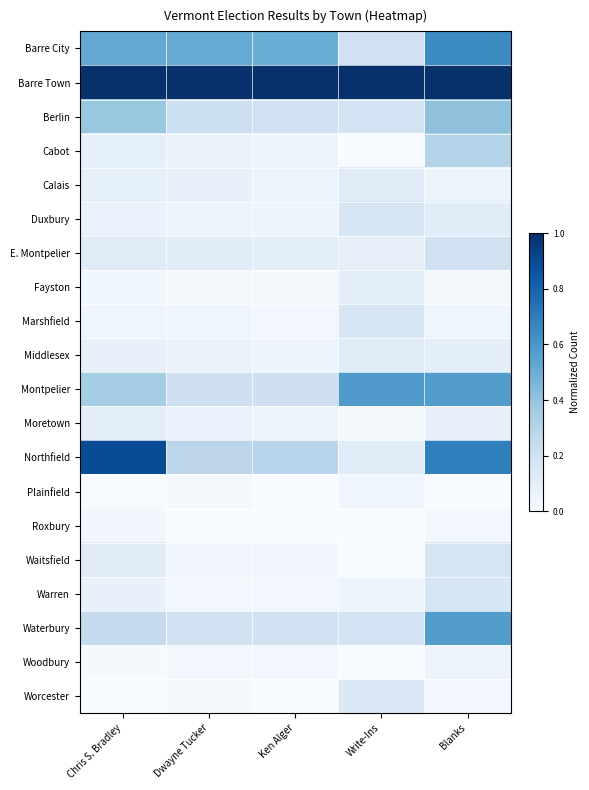

Reading left to right, transcribe all the data shown in this chart.

Barre City: Chris S. Bradley=0.5	Dwayne Tucker=0.5	Ken Alger=0.5	Write-Ins=0.2	Blanks=0.6
Barre Town: Chris S. Bradley=1.0	Dwayne Tucker=1.0	Ken Alger=1.0	Write-Ins=1.0	Blanks=1.0
Berlin: Chris S. Bradley=0.4	Dwayne Tucker=0.2	Ken Alger=0.2	Write-Ins=0.2	Blanks=0.4
Cabot: Chris S. Bradley=0.1	Dwayne Tucker=0.1	Ken Alger=0.1	Write-Ins=0.0	Blanks=0.3
Calais: Chris S. Bradley=0.1	Dwayne Tucker=0.1	Ken Alger=0.1	Write-Ins=0.1	Blanks=0.1
Duxbury: Chris S. Bradley=0.1	Dwayne Tucker=0.1	Ken Alger=0.0	Write-Ins=0.2	Blanks=0.1
E. Montpelier: Chris S. Bradley=0.1	Dwayne Tucker=0.1	Ken Alger=0.1	Write-Ins=0.1	Blanks=0.2
Fayston: Chris S. Bradley=0.0	Dwayne Tucker=0.0	Ken Alger=0.0	Write-Ins=0.1	Blanks=0.0
Marshfield: Chris S. Bradley=0.0	Dwayne Tucker=0.0	Ken Alger=0.0	Write-Ins=0.2	Blanks=0.0
Middlesex: Chris S. Bradley=0.1	Dwayne Tucker=0.1	Ken Alger=0.0	Write-Ins=0.1	Blanks=0.1
Montpelier: Chris S. Bradley=0.4	Dwayne Tucker=0.2	Ken Alger=0.2	Write-Ins=0.6	Blanks=0.6
Moretown: Chris S. Bradley=0.1	Dwayne Tucker=0.1	Ken Alger=0.0	Write-Ins=0.0	Blanks=0.1
Northfield: Chris S. Bradley=0.9	Dwayne Tucker=0.3	Ken Alger=0.3	Write-Ins=0.1	Blanks=0.7
Plainfield: Chris S. Bradley=0.0	Dwayne Tucker=0.0	Ken Alger=0.0	Write-Ins=0.0	Blanks=0.0
Roxbury: Chris S. Bradley=0.0	Dwayne Tucker=0.0	Ken Alger=0.0	Write-Ins=0.0	Blanks=0.0
Waitsfield: Chris S. Bradley=0.1	Dwayne Tucker=0.0	Ken Alger=0.0	Write-Ins=0.0	Blanks=0.2
Warren: Chris S. Bradley=0.1	Dwayne Tucker=0.0	Ken Alger=0.0	Write-Ins=0.1	Blanks=0.2
Waterbury: Chris S. Bradley=0.3	Dwayne Tucker=0.2	Ken Alger=0.2	Write-Ins=0.2	Blanks=0.6
Woodbury: Chris S. Bradley=0.0	Dwayne Tucker=0.0	Ken Alger=0.0	Write-Ins=0.0	Blanks=0.1
Worcester: Chris S. Bradley=0.0	Dwayne Tucker=0.0	Ken Alger=0.0	Write-Ins=0.1	Blanks=0.0